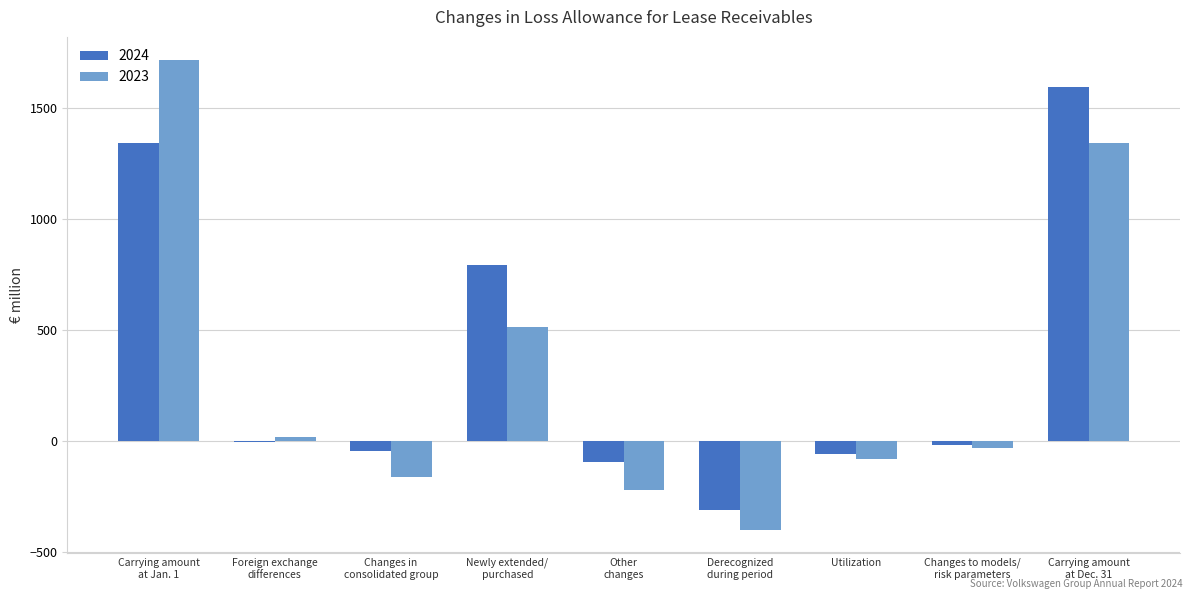

How many categories are shown in the chart?

9